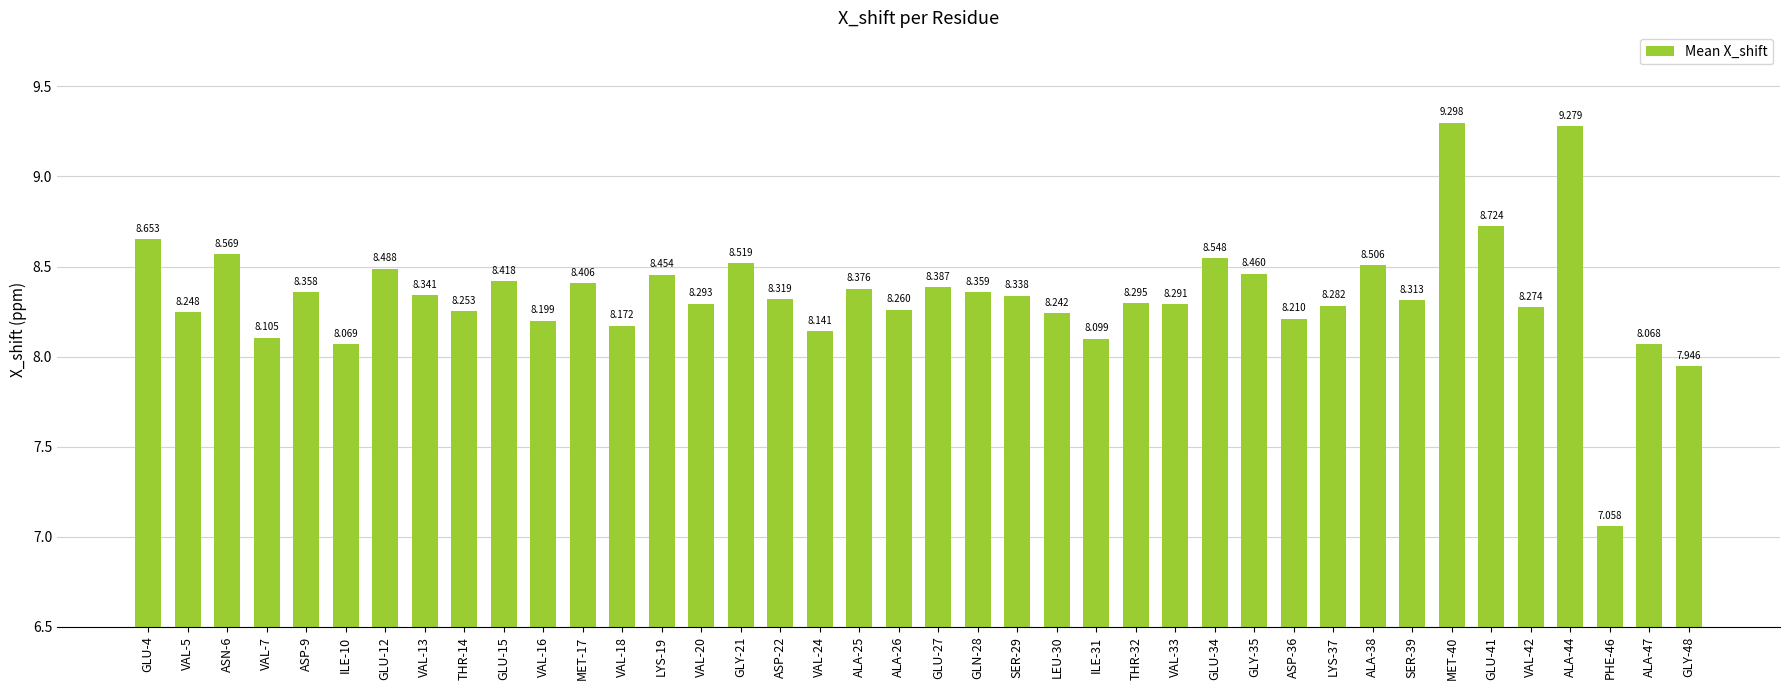

How many data points does each series have?

40